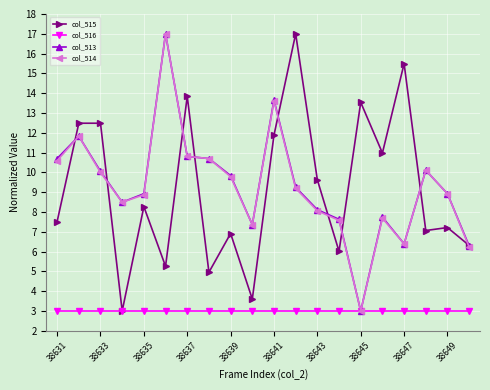

True or false: col_515 has more than 2 interior local peaks.

True